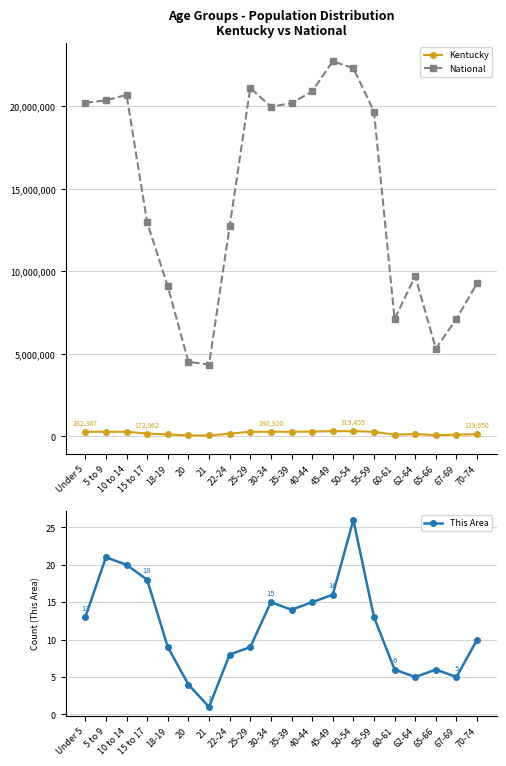

Does the chart display data point markers on the line(s)?

Yes